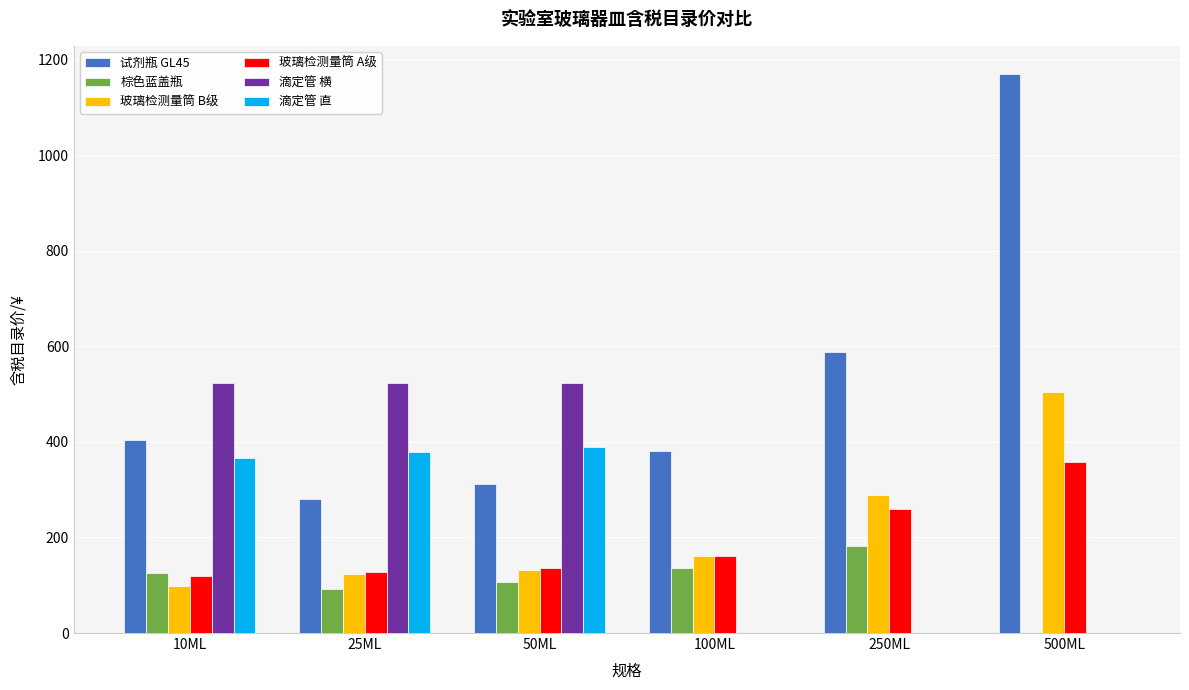

How many positive values does the 棕色蓝盖瓶 series have?

5